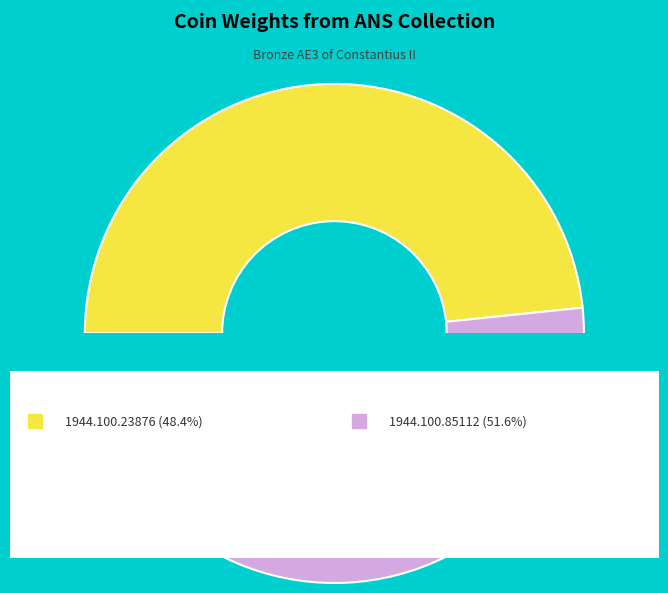

To the nearest percent, what is the difference between the 1944.100.85112 and 1944.100.23876 slice percentages?

3%